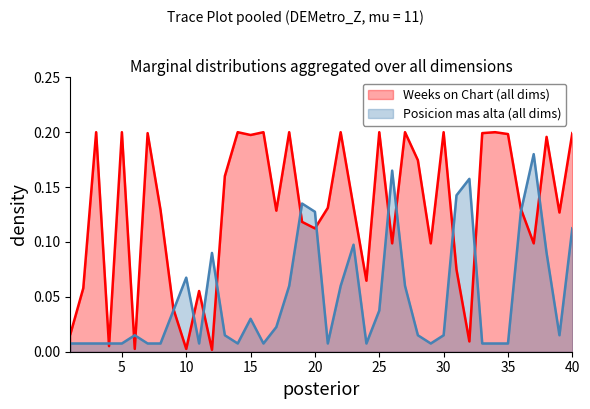

True or false: Posicion mas alta has more than 1 points higher than both neighbors.

True